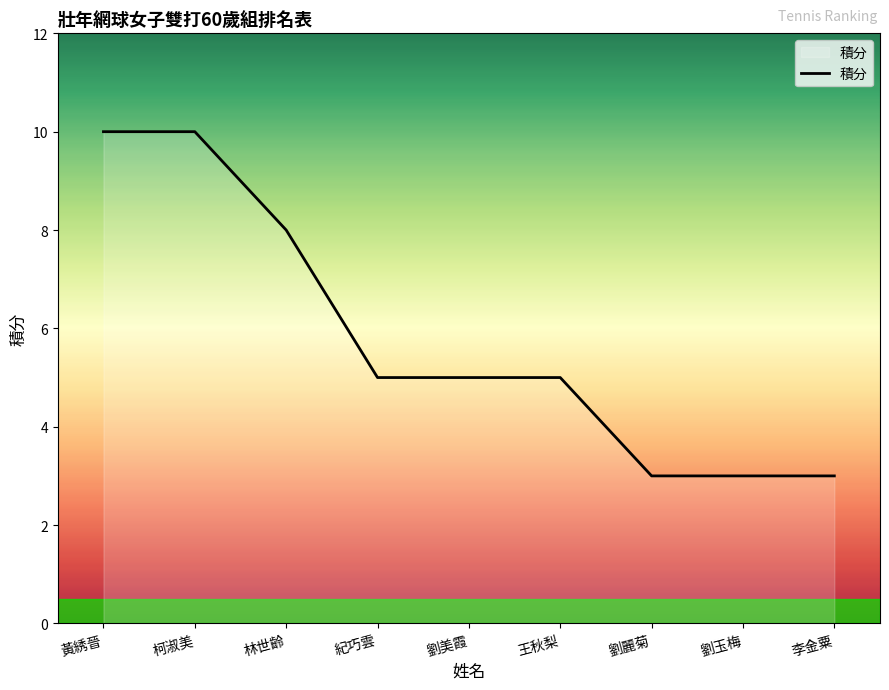

What is the greatest value displayed?

10